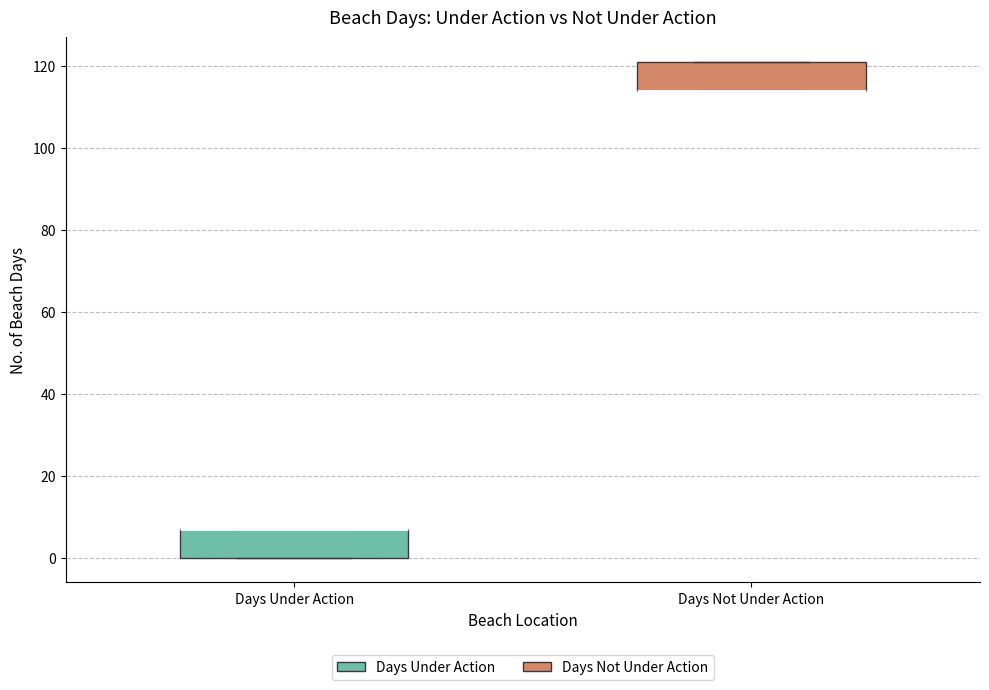

Reading left to right, read every box against the y-axis: the position of its median line, the range the box covers, and the ends of its whiskers. The values are not printed on the chart, so give them approximately, as read against the axis.

Days Under Action: median 8 (drawn on the box's upper edge), box 0 to 8, whiskers 0 to 8
Days Not Under Action: median 114 (drawn on the box's lower edge), box 114 to 122, whiskers 114 to 122